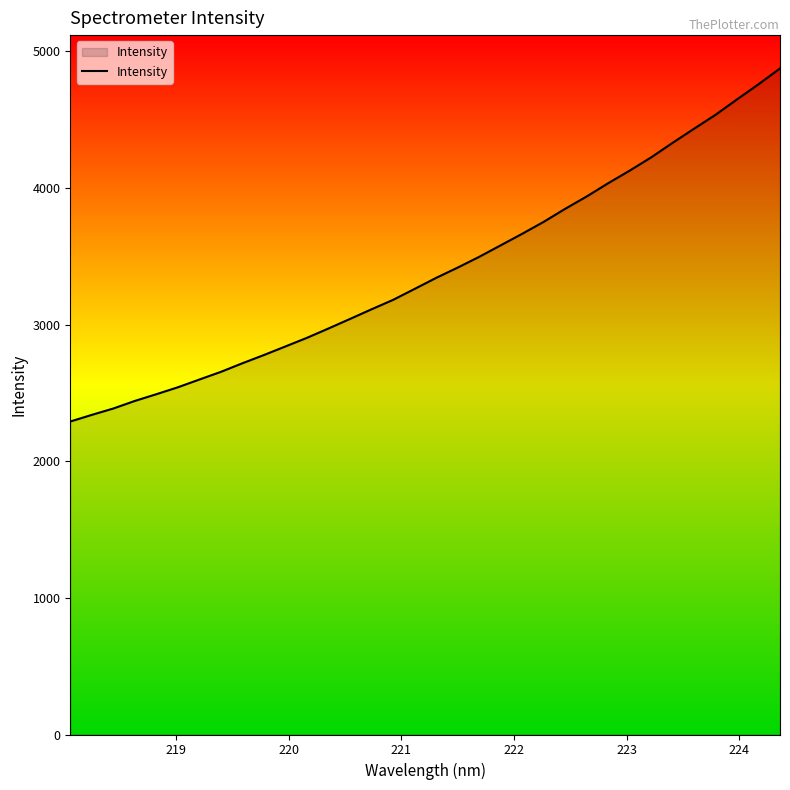

What is the difference between the maximum and minimum values?

2584.1